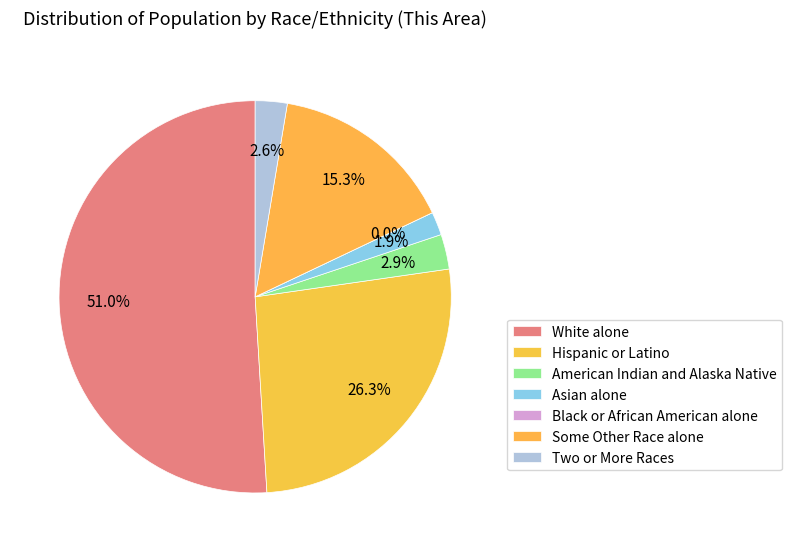

True or false: Some Other Race alone accounts for 1% of the total.

False